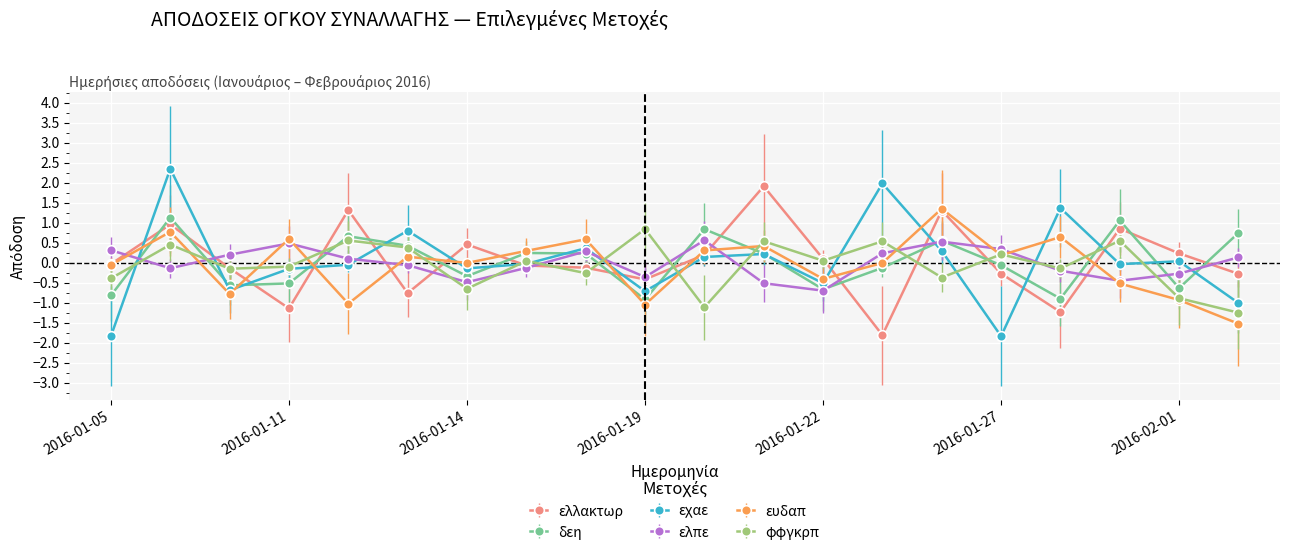

Which series ends up on top after the final intersection of ελπε and εχαε?

ελπε